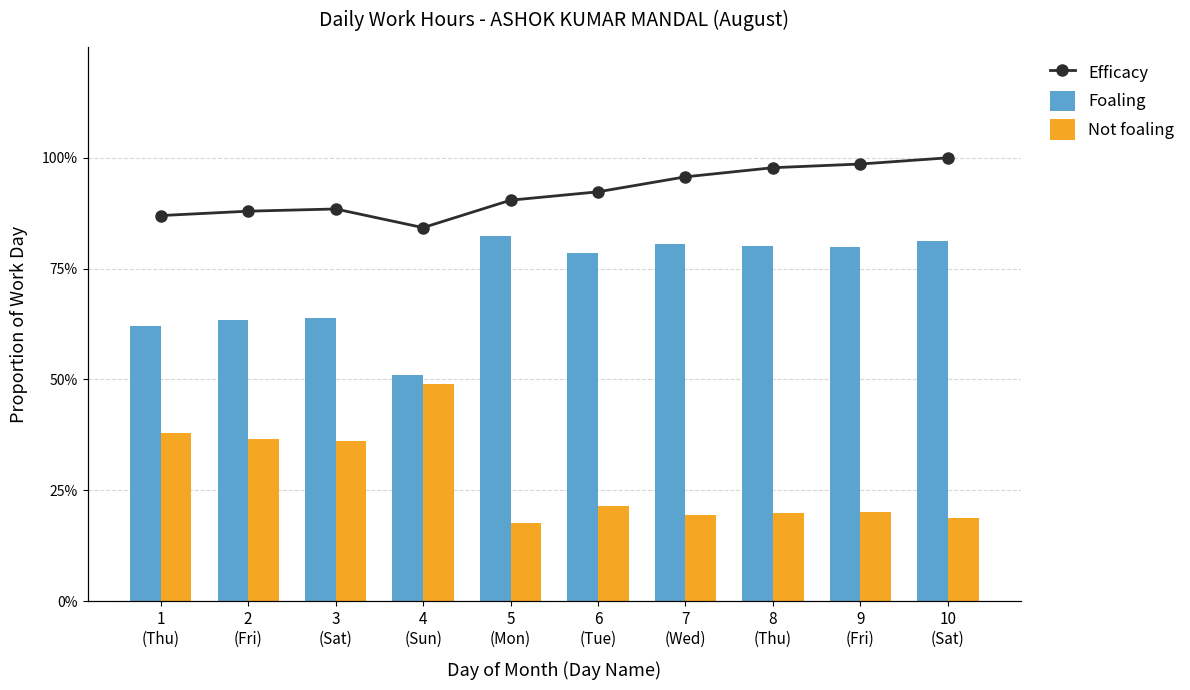

True or false: Efficacy has a value of 0.5 at 2
(Fri).

False